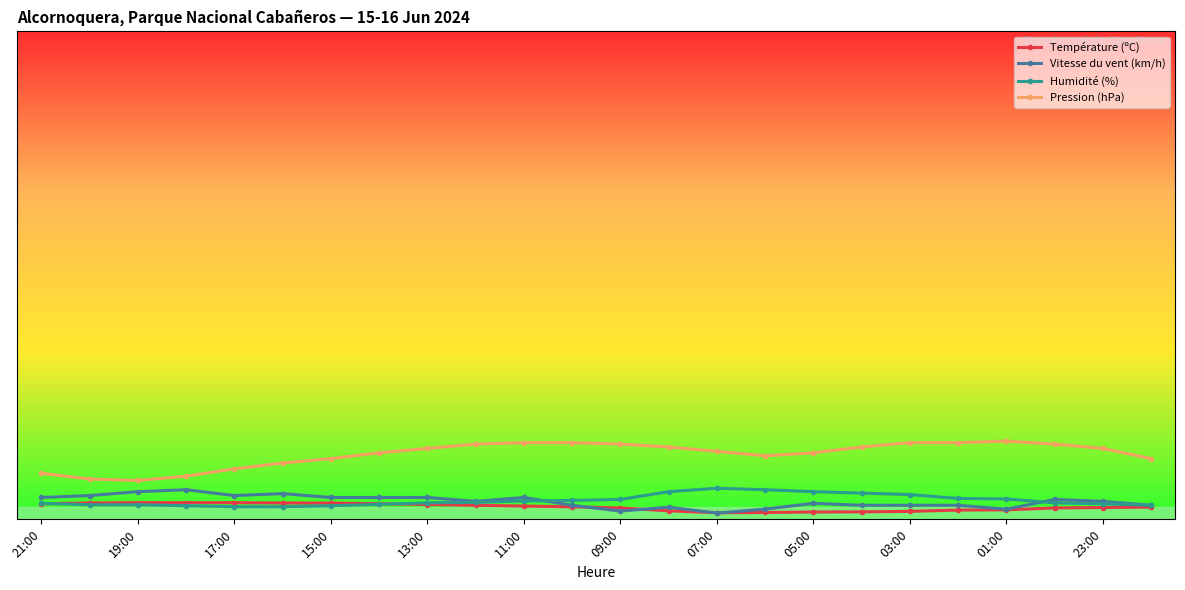

What is the value of the Vitesse du vent (km/h) point at the 8th from the left?

40.0